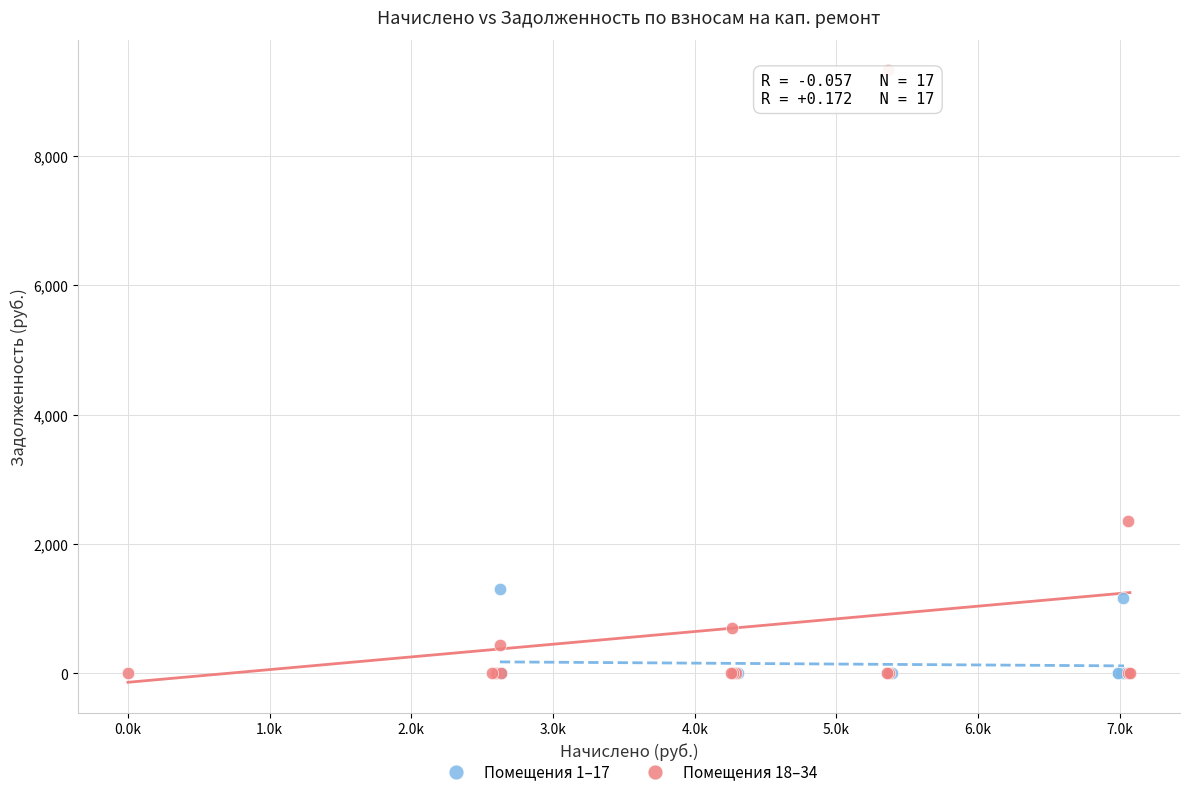

Which series has the widest spread of Y values?

Помещения 18–34